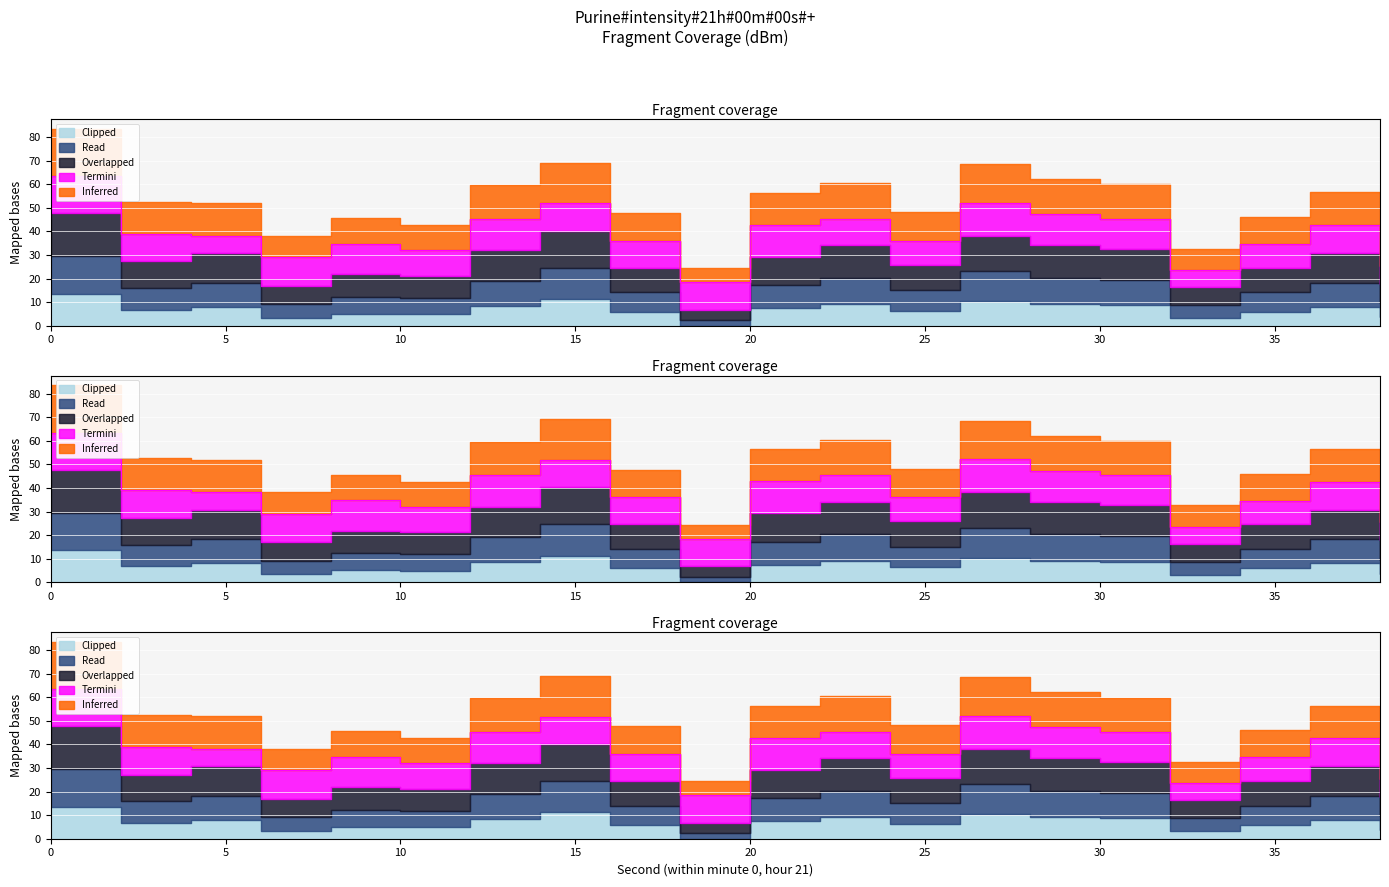

True or false: Read and Overlapped cross at least once.

False